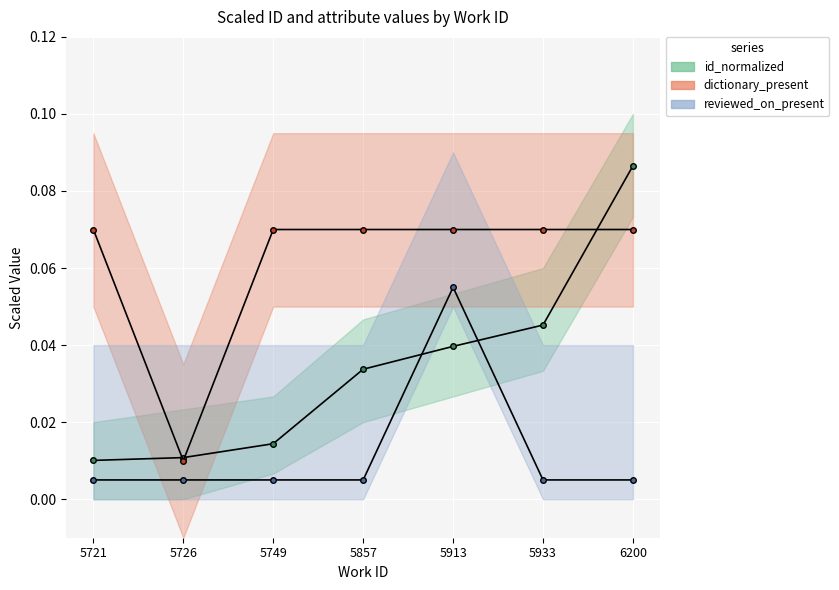

Which series has the largest range (max minus min)?

id_normalized